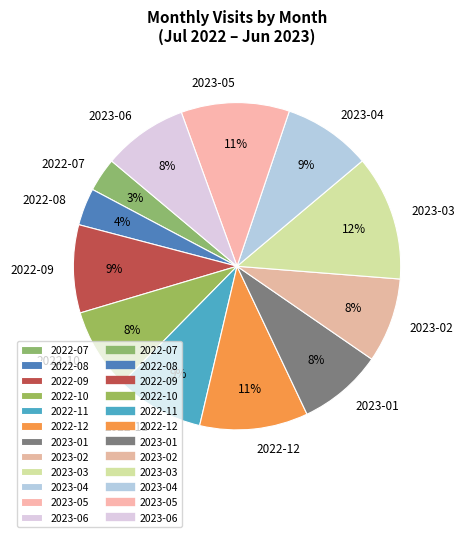

Combined, do 2022-07 and 2022-08 account for over 50%?

No